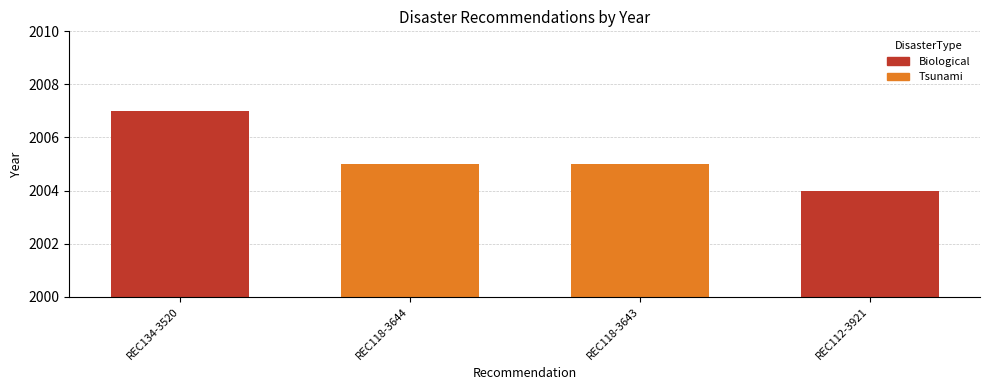

Reading left to right, transcribe all the data shown in this chart.

2007	2005	2005	2004